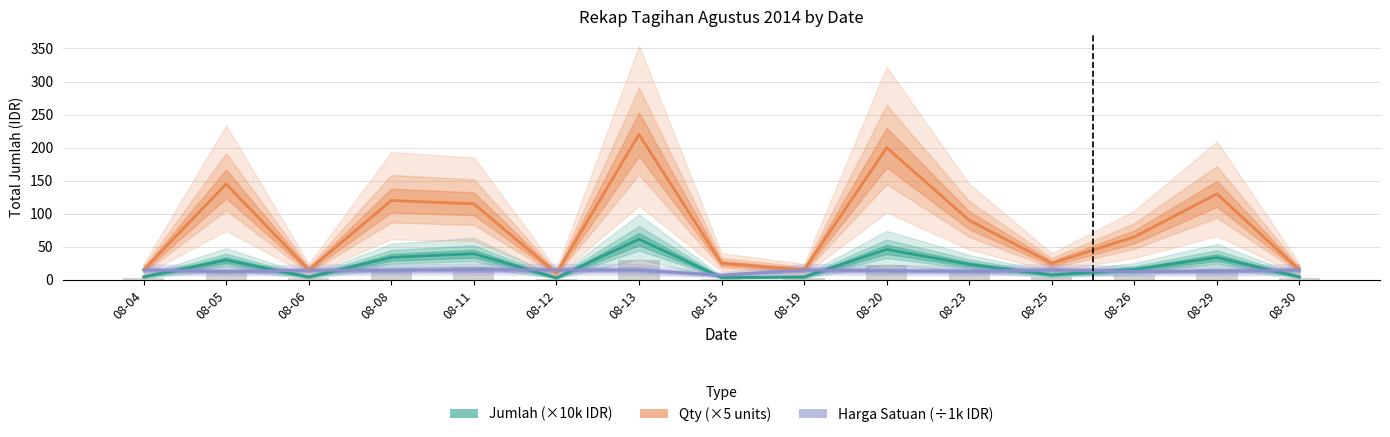

Which series has the largest range (max minus min)?

Qty (×5)